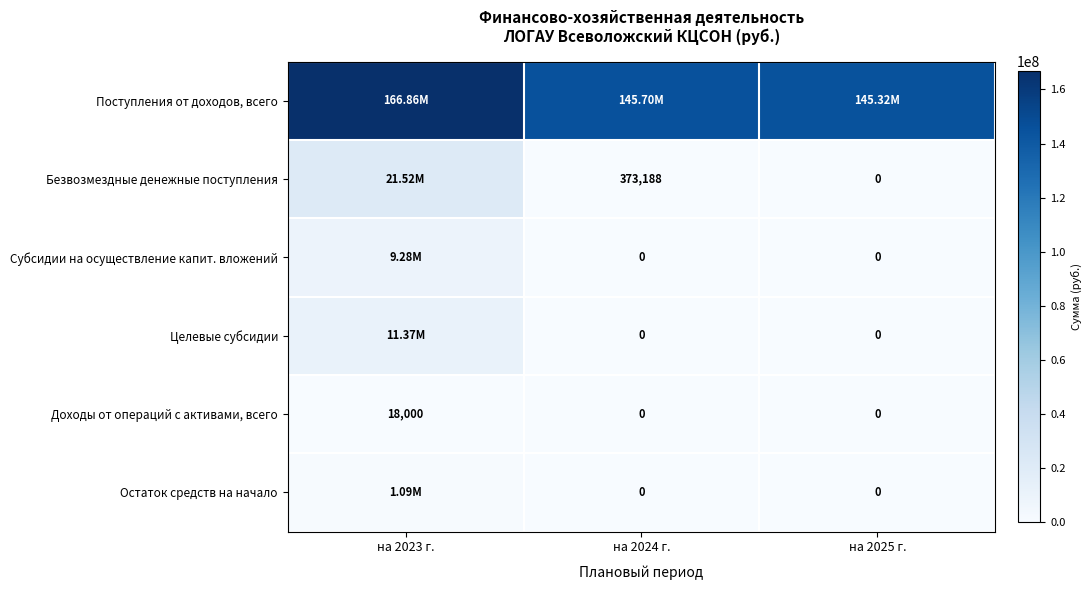

Which series has the widest spread of values?

Поступления от доходов, всего